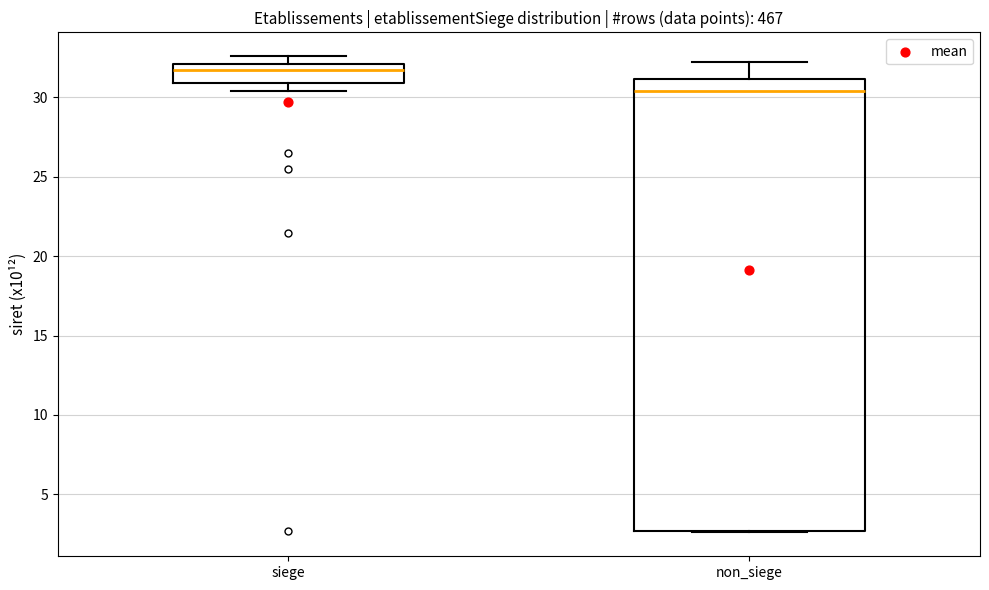

Which box is the tallest, from its lower edge to its upper edge?

non_siege